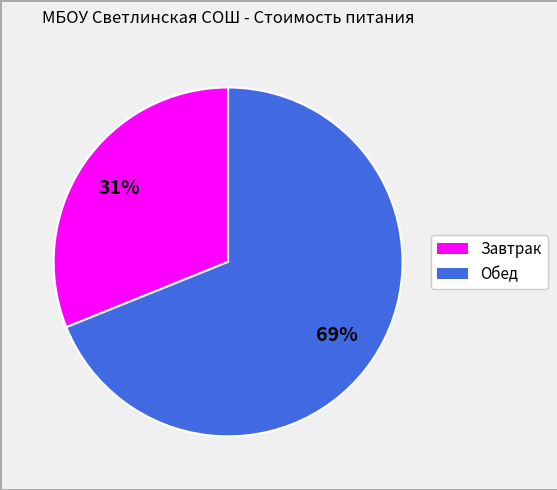

To the nearest percent, what is the average slice percentage?

50%